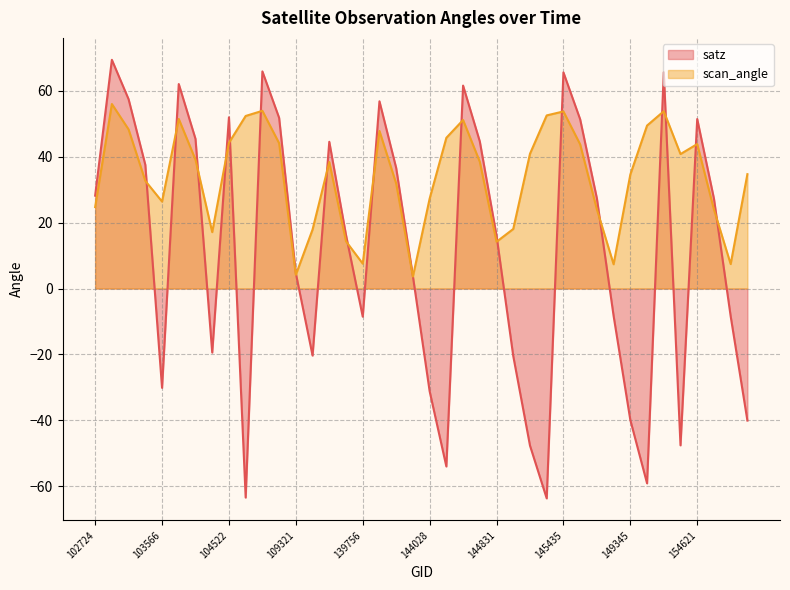

Between 144431 and 151543, which series saw the biggest shift?

satz